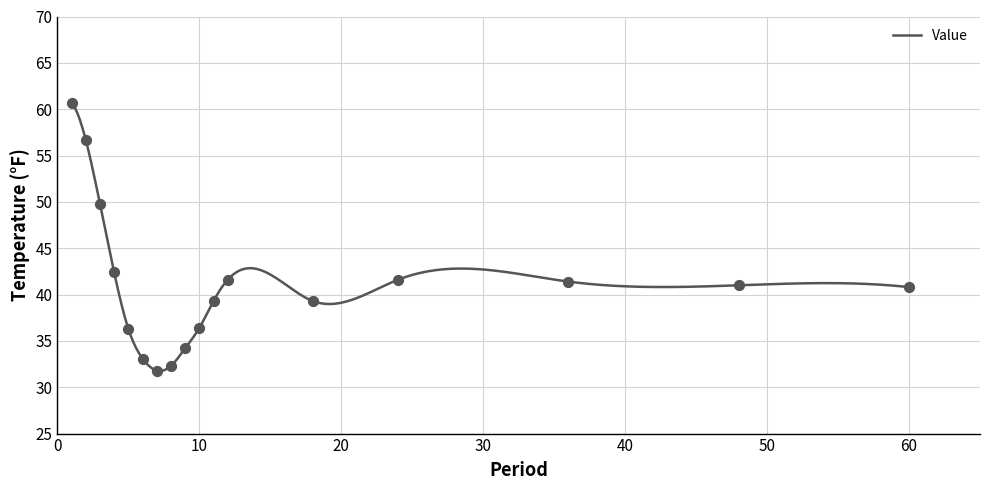

What is the change in value from 4 to 6?

-9.3